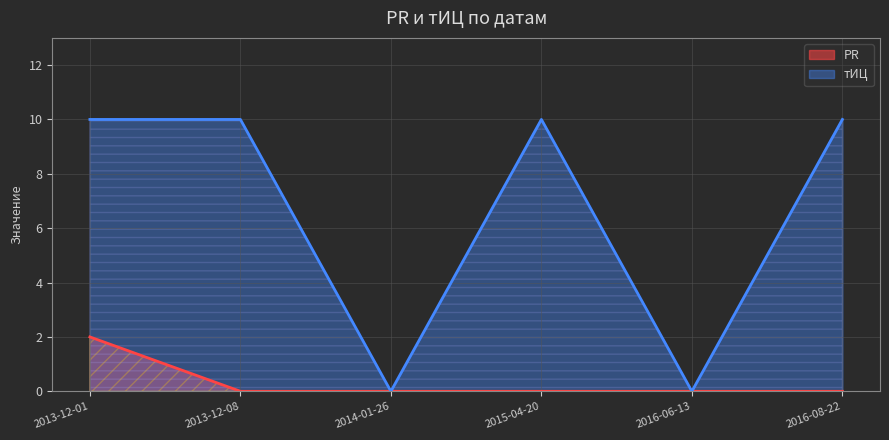

Is the value of тИЦ at 2013-12-01 greater than the value of PR at 2013-12-08?

Yes